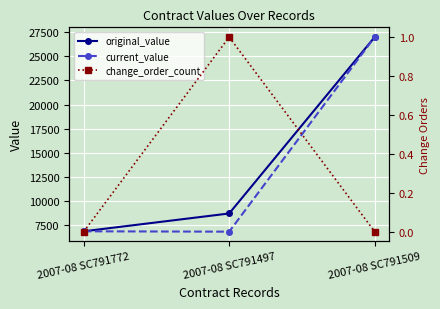

At how many categories does at least one series exceed 7924?

2